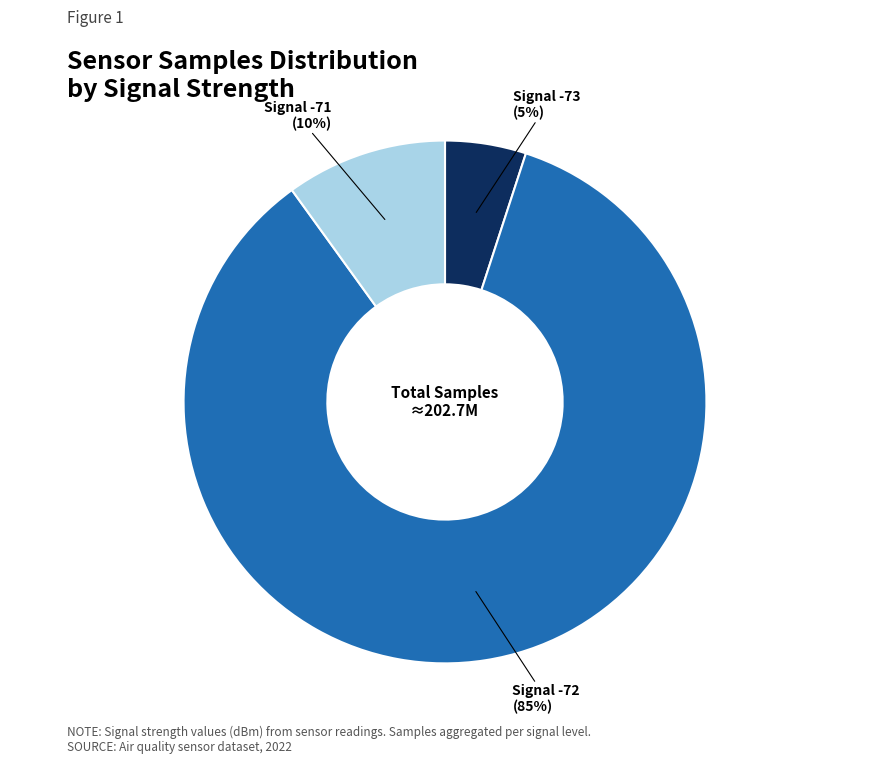

To the nearest percent, what is the average slice percentage?

33%